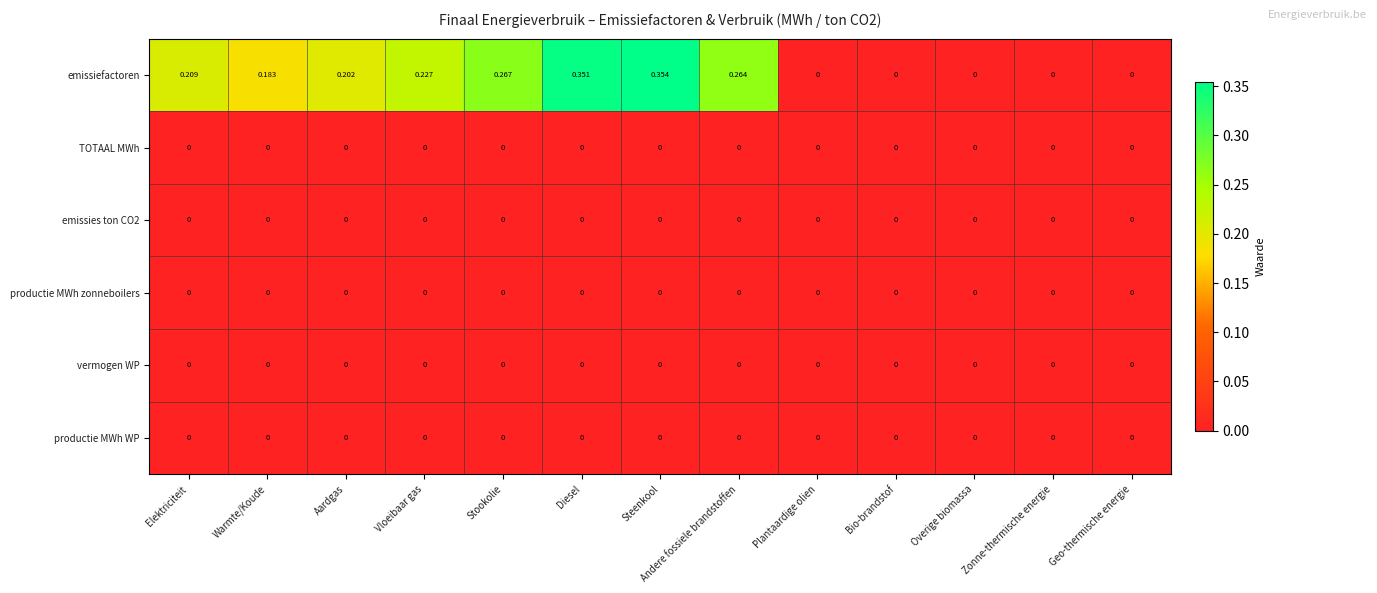

At which category is the sum across all series the highest?

Steenkool